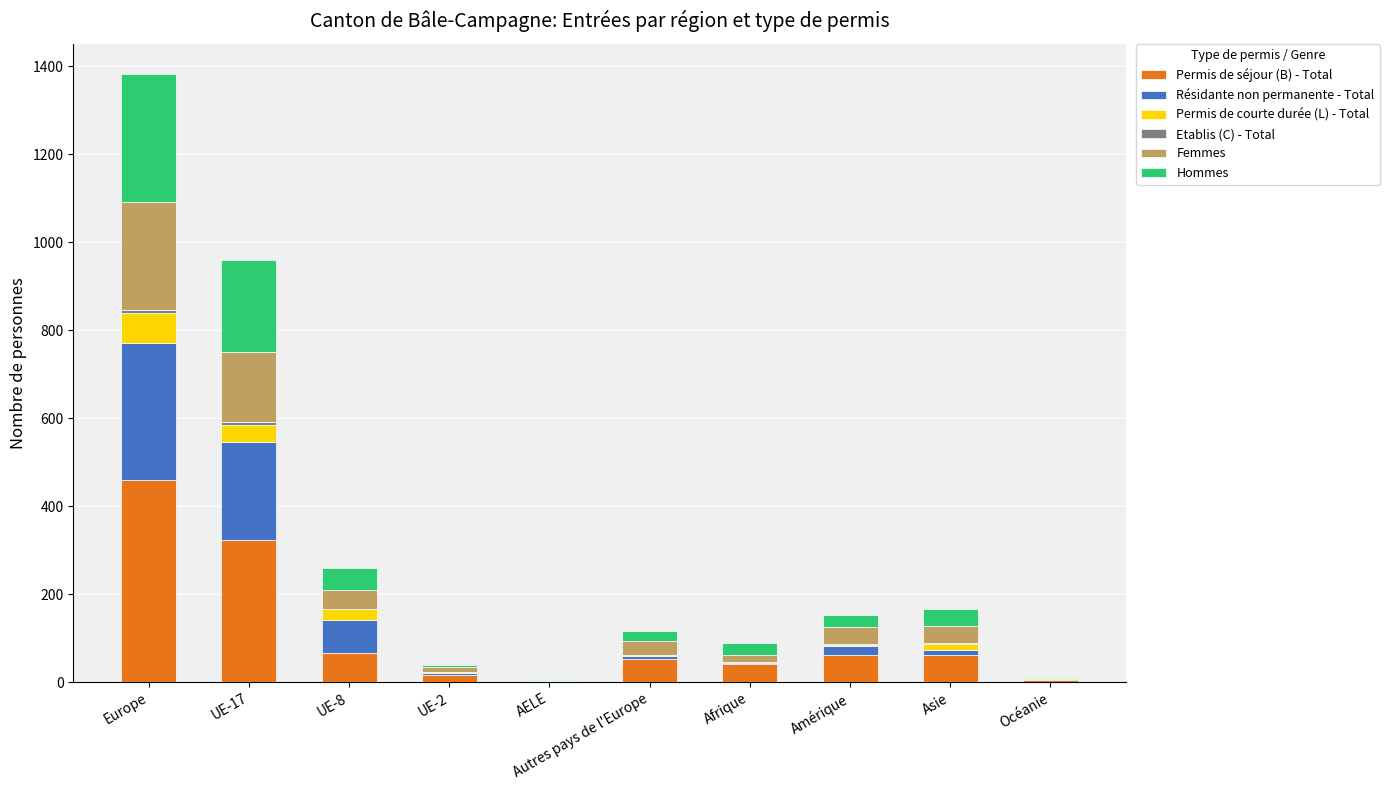

What is the highest value of the Permis de séjour (B) - Total series?

459